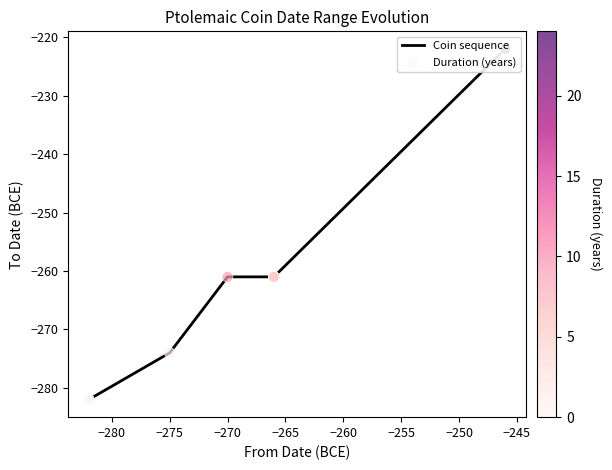

Is the value of Coin sequence at −240 greater than the value of Duration (years) at −265?

No